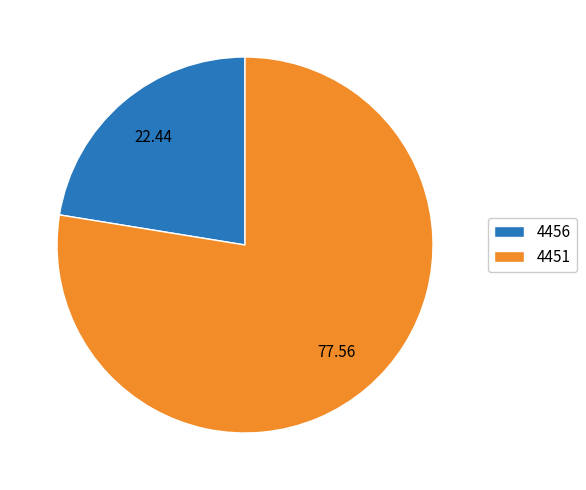

Which category has the biggest portion of the pie?

4451